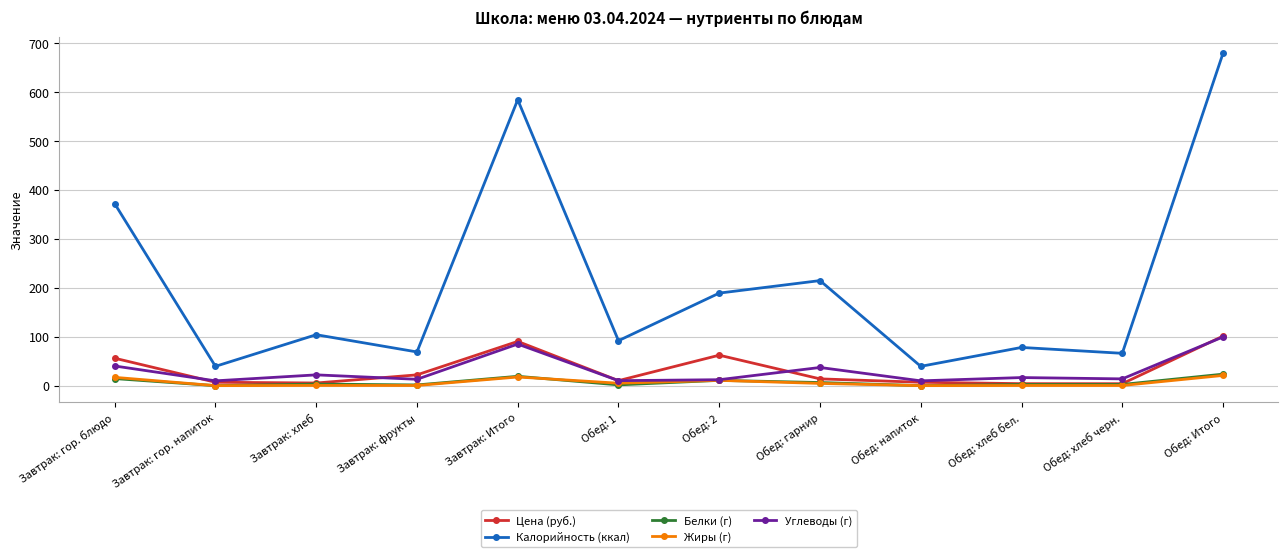

Is this an area chart (filled region under the line)?

No